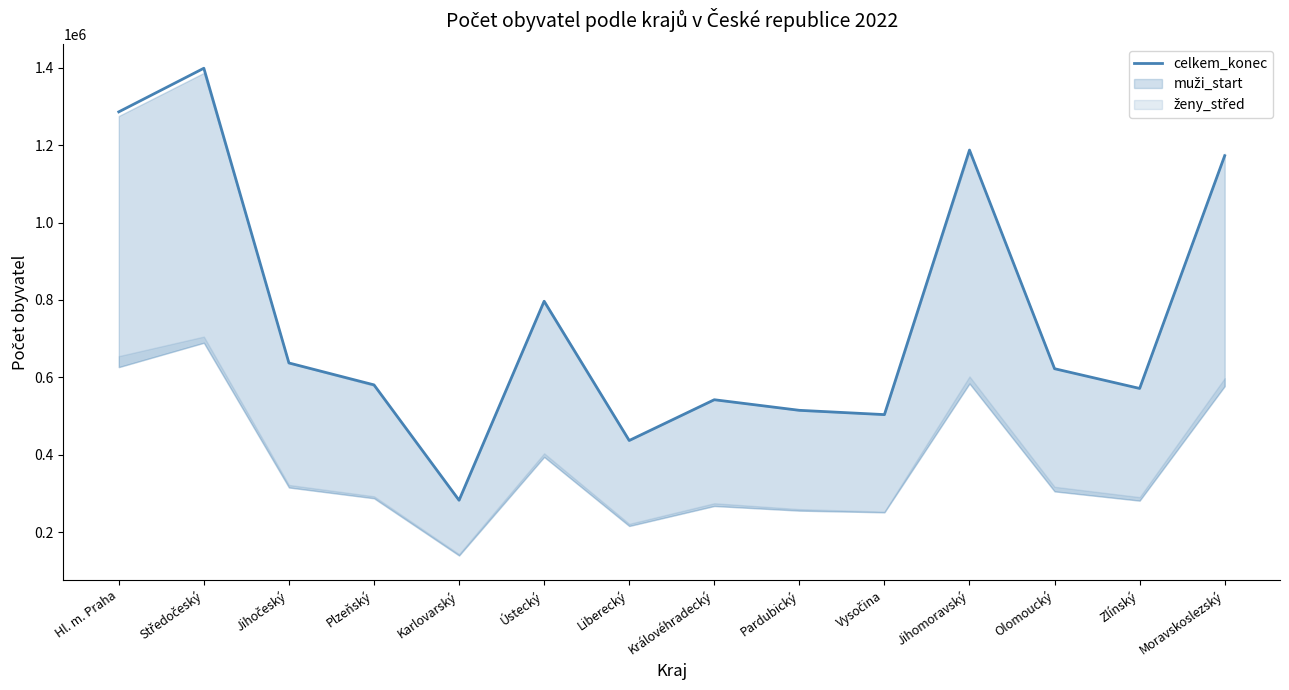

What is the minimum value shown in the chart?

282409